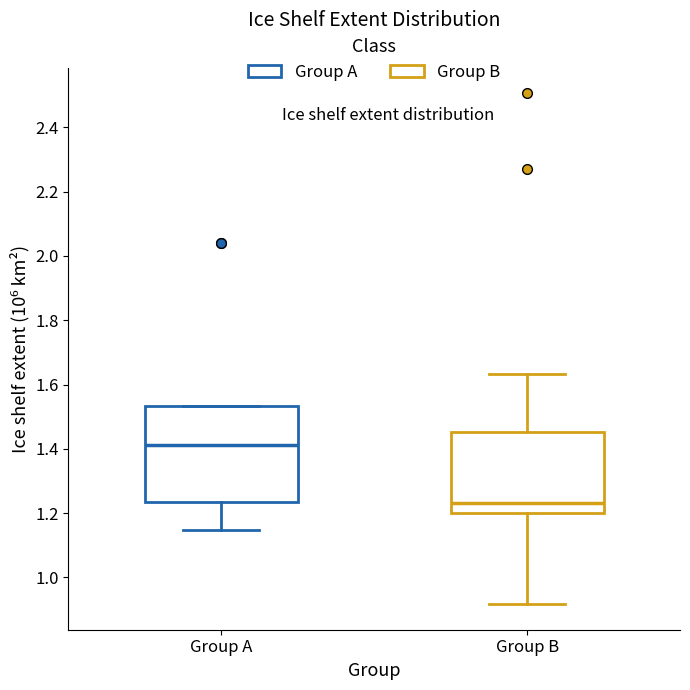

Which box has the highest median line?

Group A